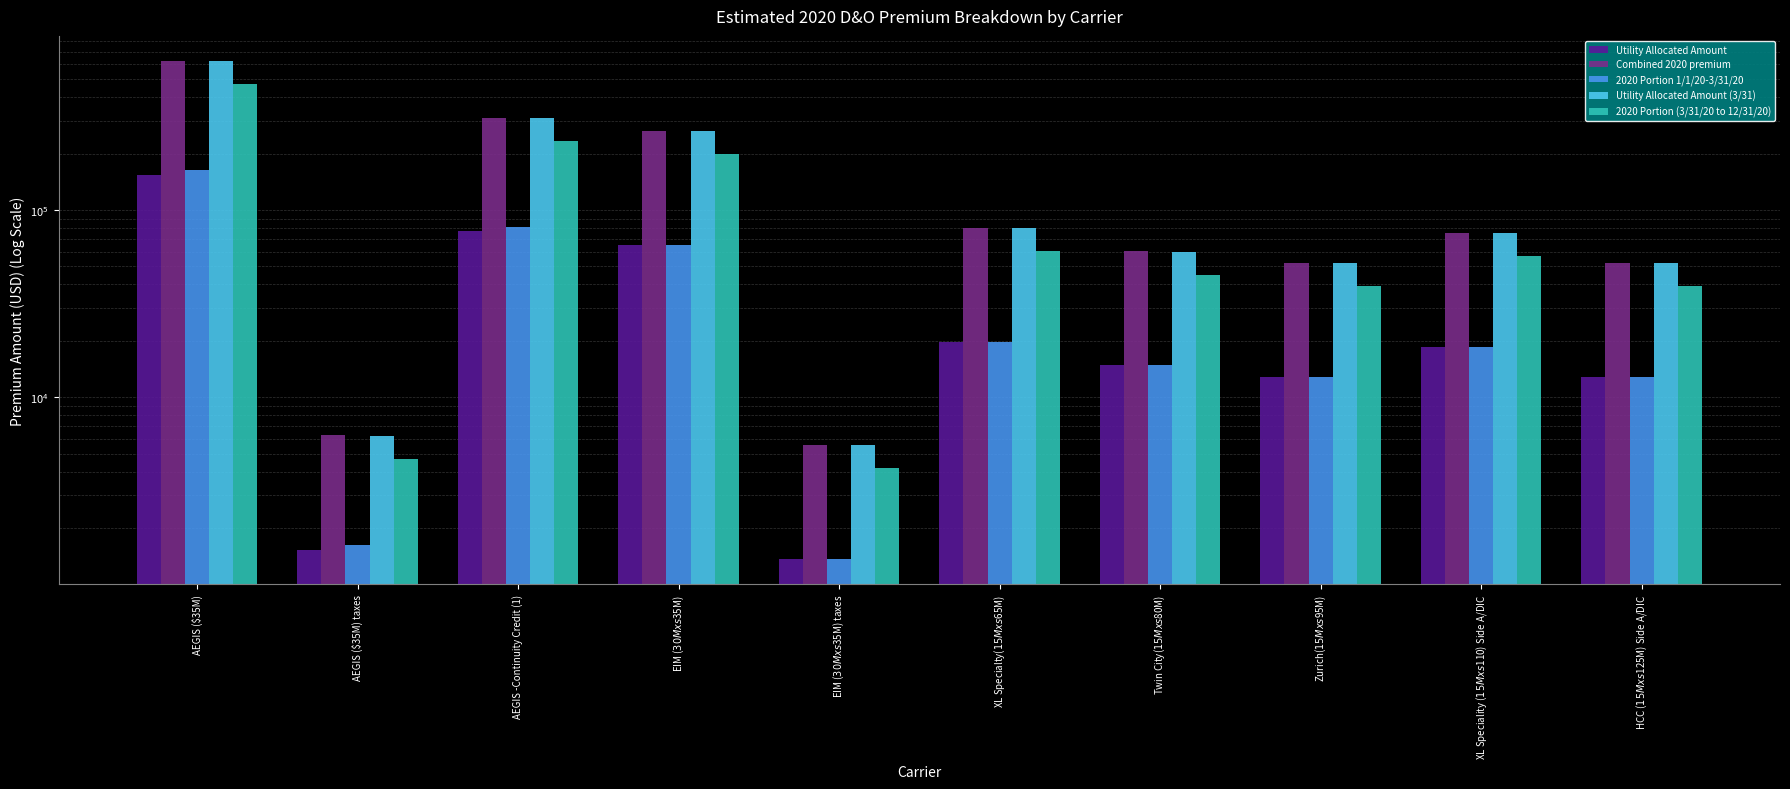

What position from the left is HCC ($15M xs $125M) Side A/DIC?

10